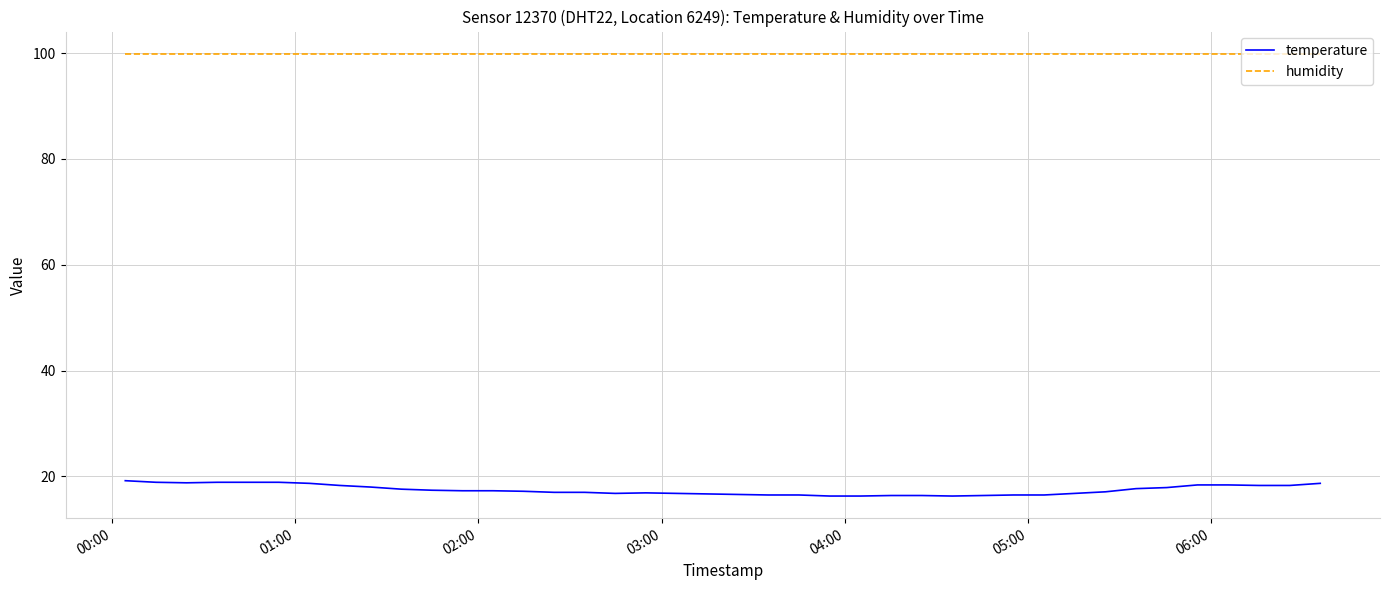

True or false: temperature and humidity intersect in this chart.

False